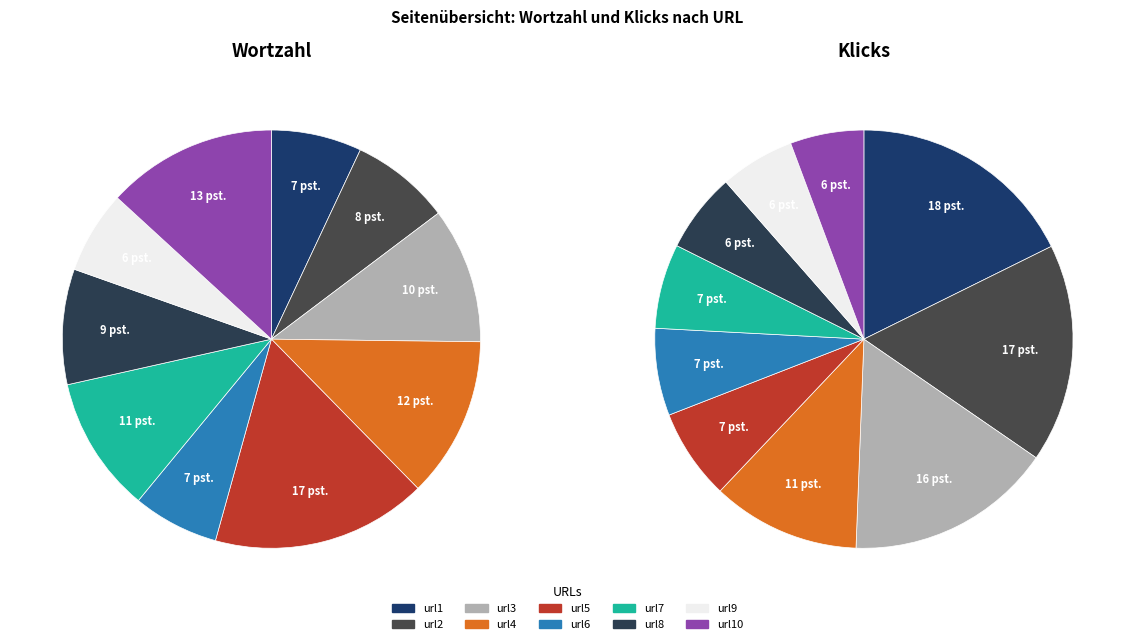

What is the ratio of the value at url8 to the value at url5?

0.5